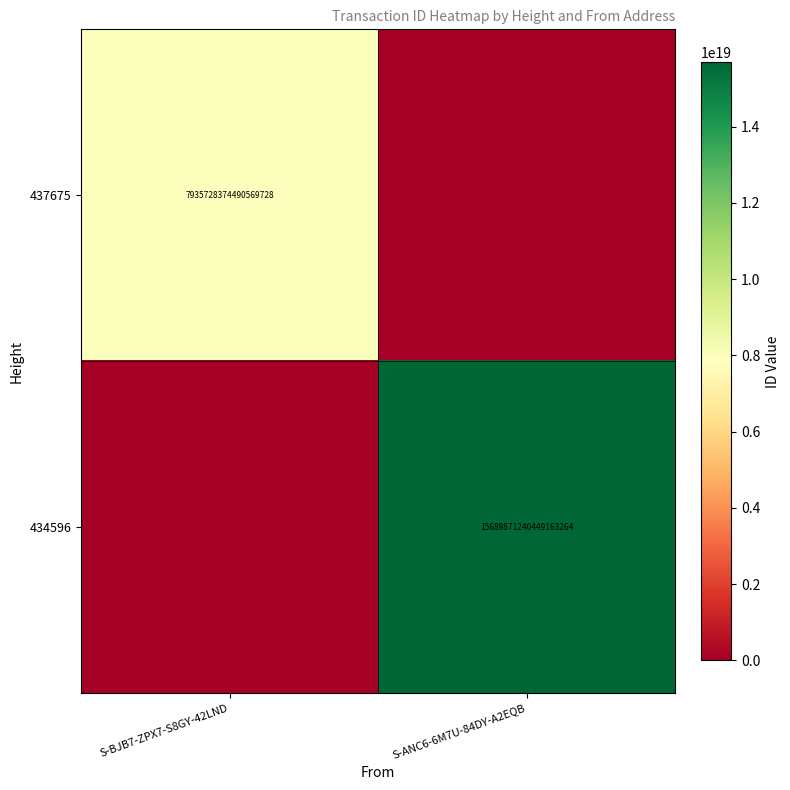

True or false: 434596 has a value of 15689871240449163264 at S-ANC6-6M7U-84DY-A2EQB.

True